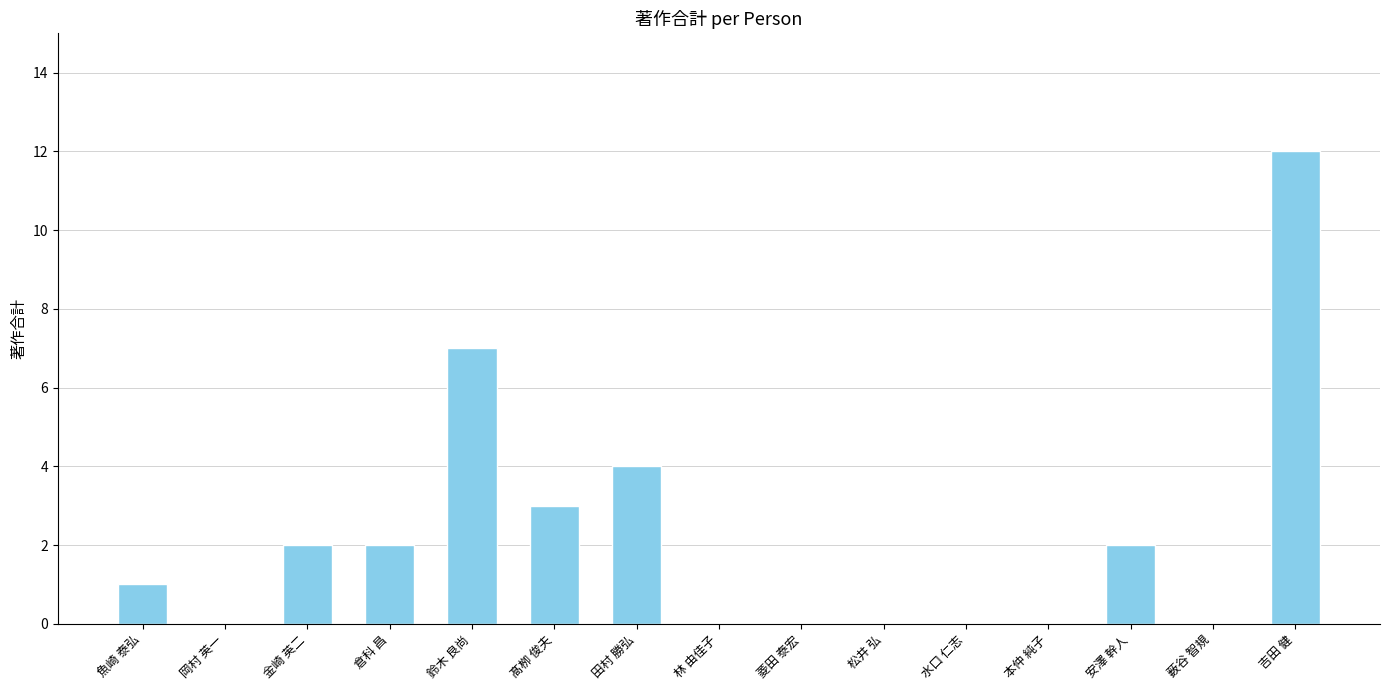

Approximately how many times larger is the value at 鈴木 良尚 compared to 髙栁 俊夫?

2.3